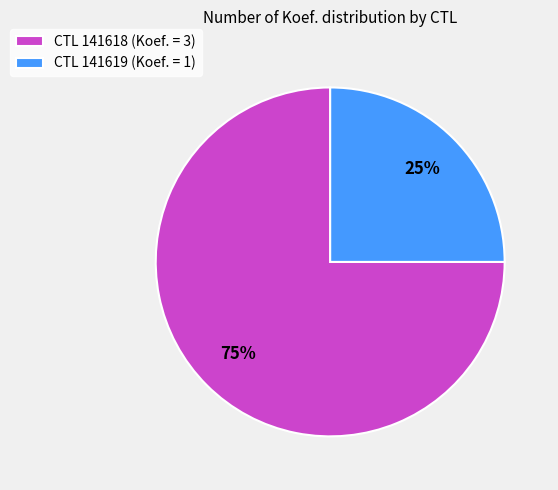

Rank the categories by value from highest to lowest.

CTL 141618 (Koef. = 3), CTL 141619 (Koef. = 1)